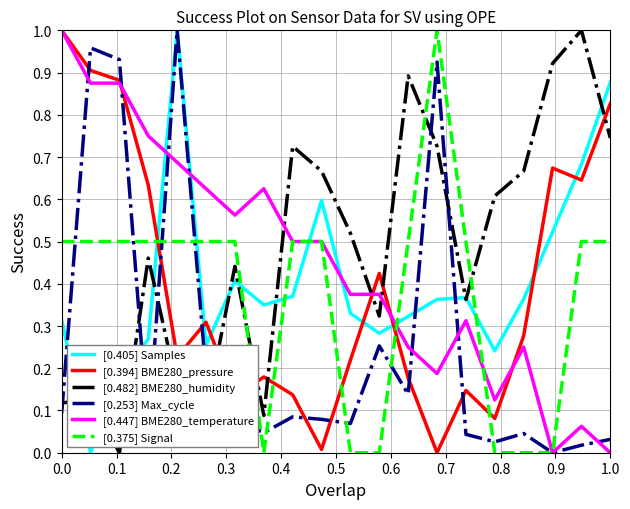

True or false: [0.447] BME280_temperature and [0.482] BME280_humidity intersect in this chart.

True